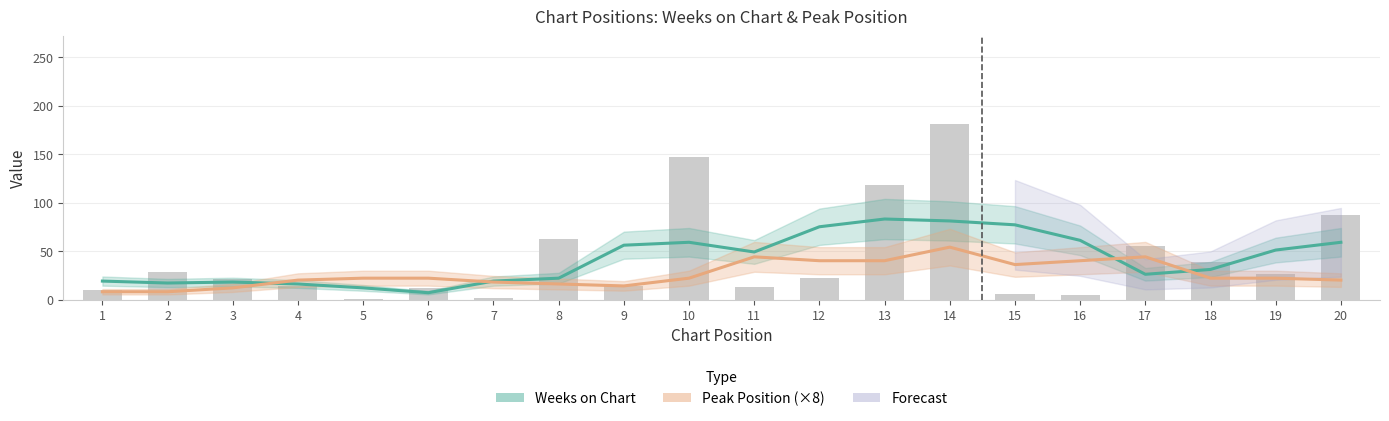

How many categories are shown in the chart?

20